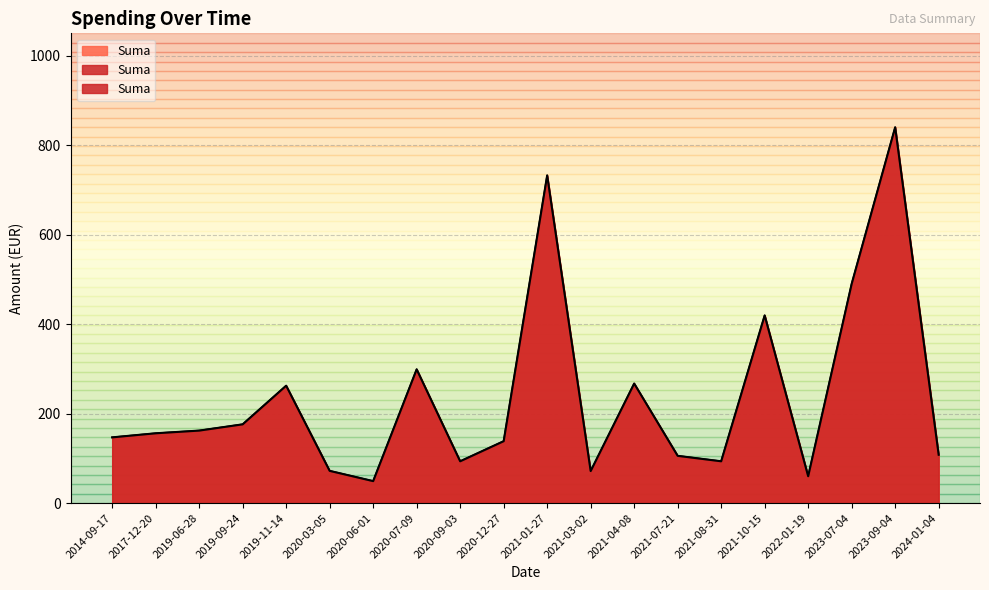

Which category has the highest value across all series?

2023-09-04